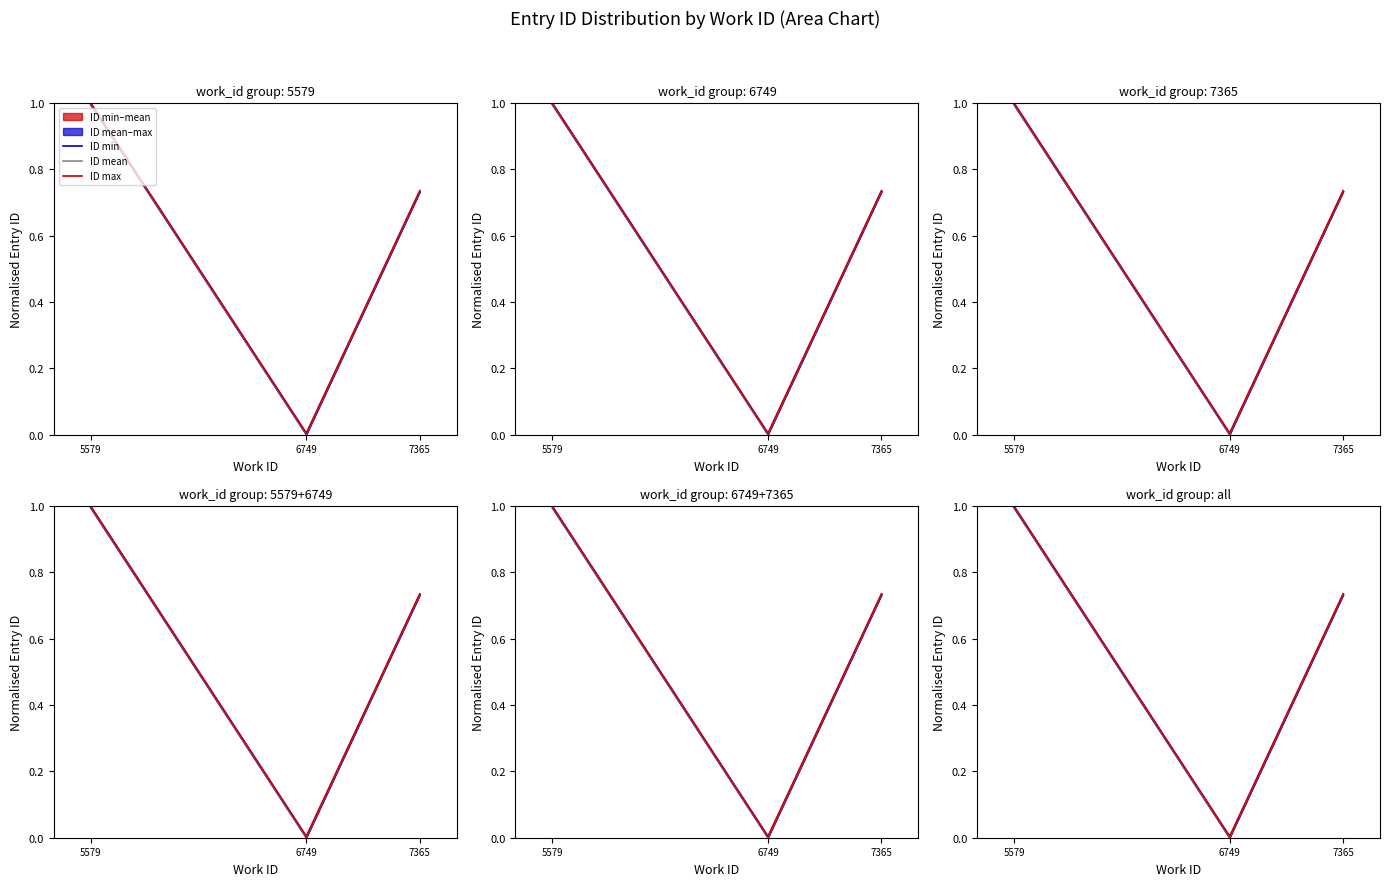

What is the approximate value of ID min at 5579?

1.0